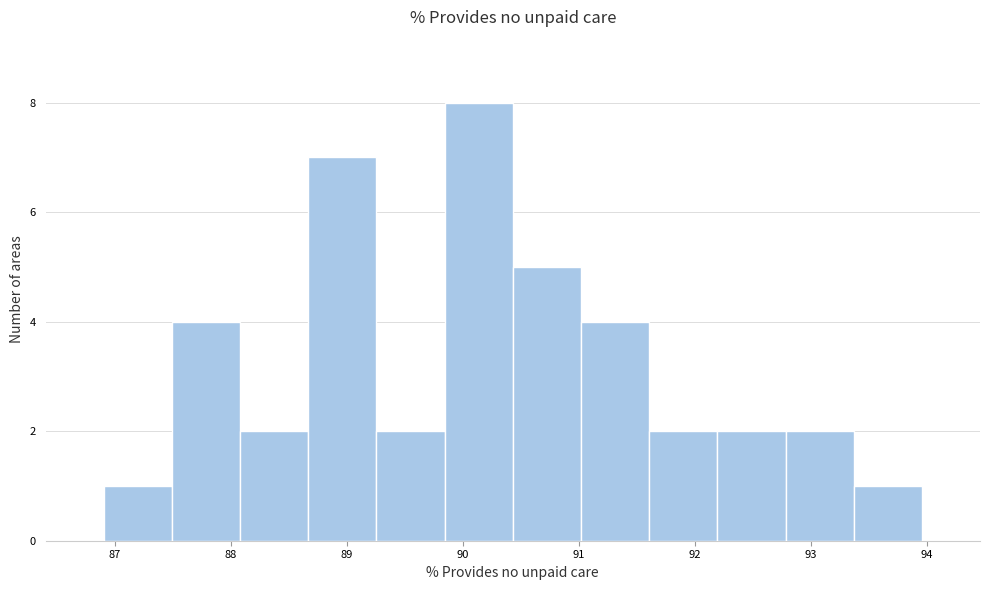

Over which range of the x-axis is the bar tallest?

89.8 to 90.4